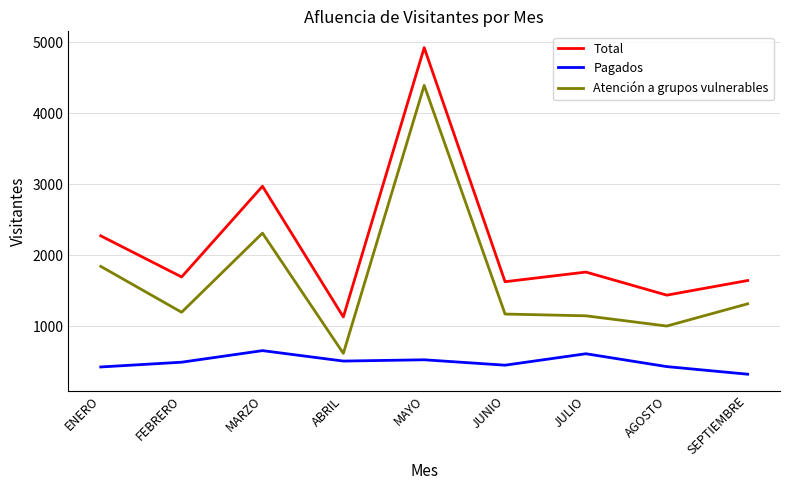

What is the minimum value for Pagados?

328